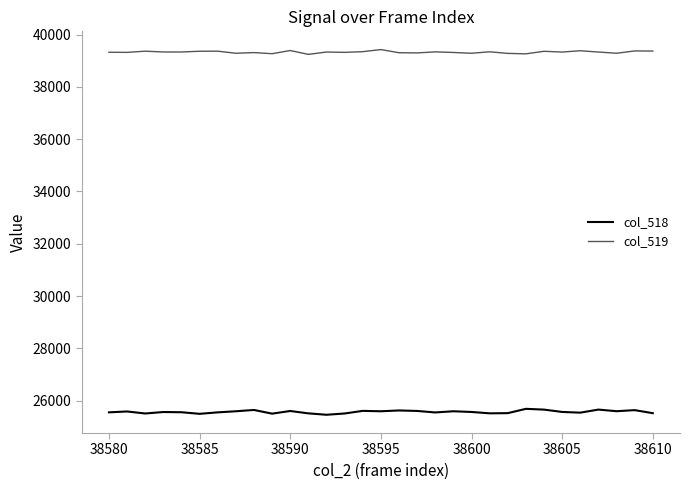

Which series has the largest total across all categories?

col_519